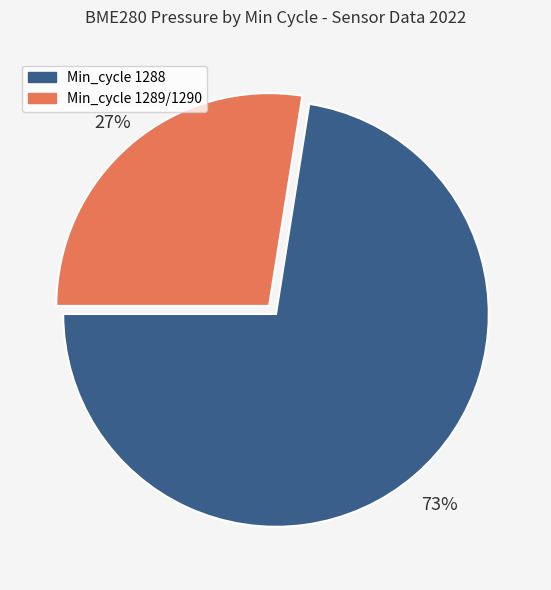

To the nearest percent, what portion does Min_cycle 1289/1290 represent?

27%